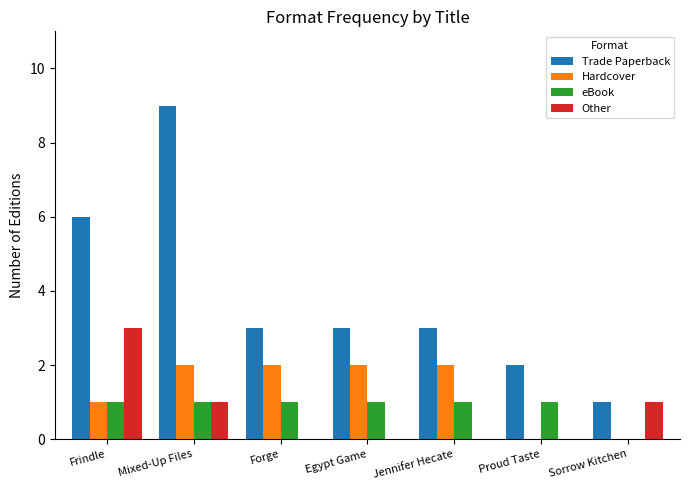

What value does the Other series have at Frindle?

3